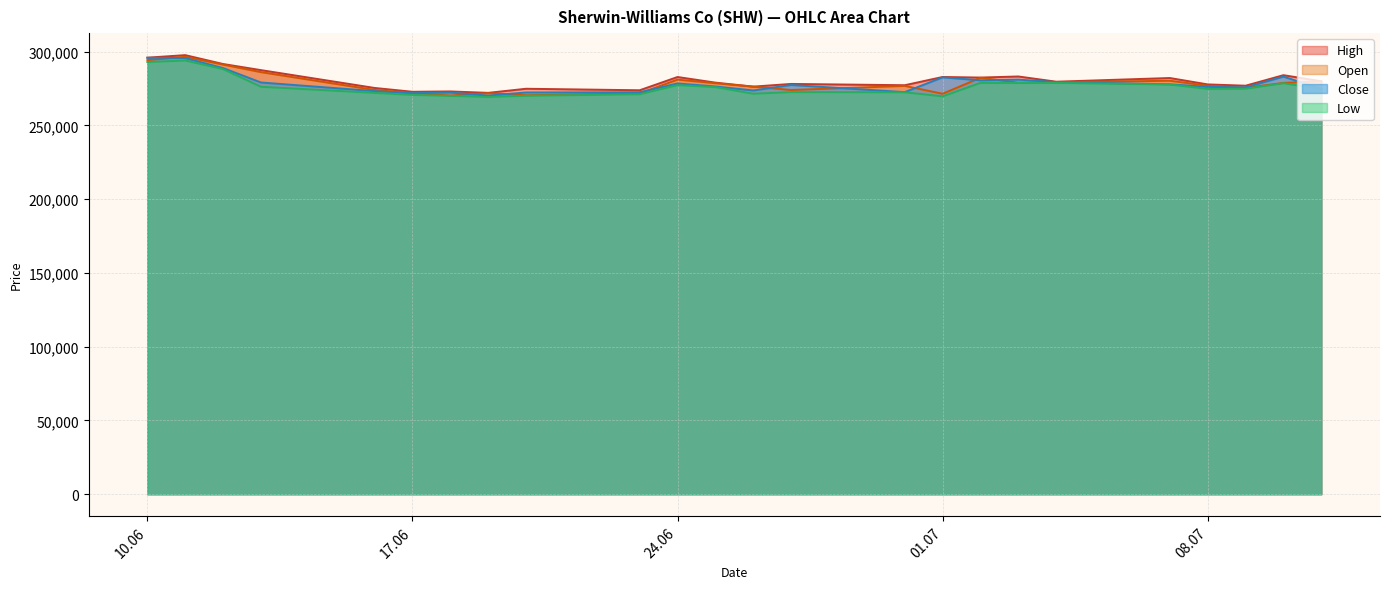

At which label does Close reach its minimum?

19.06.2025